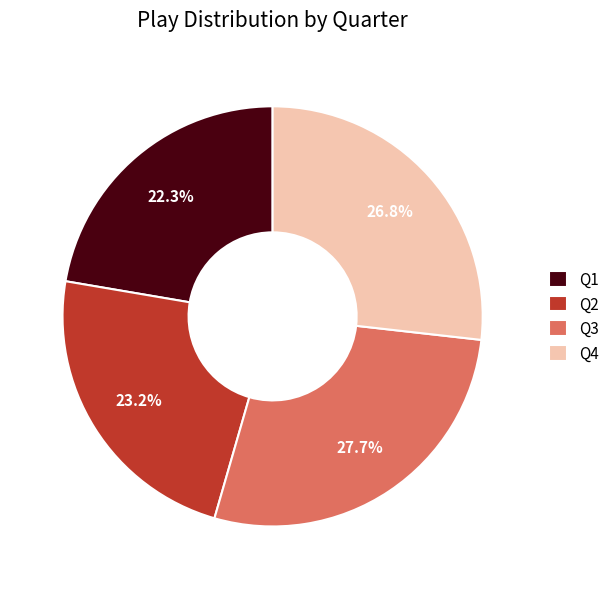

How many segments does this pie chart have?

4